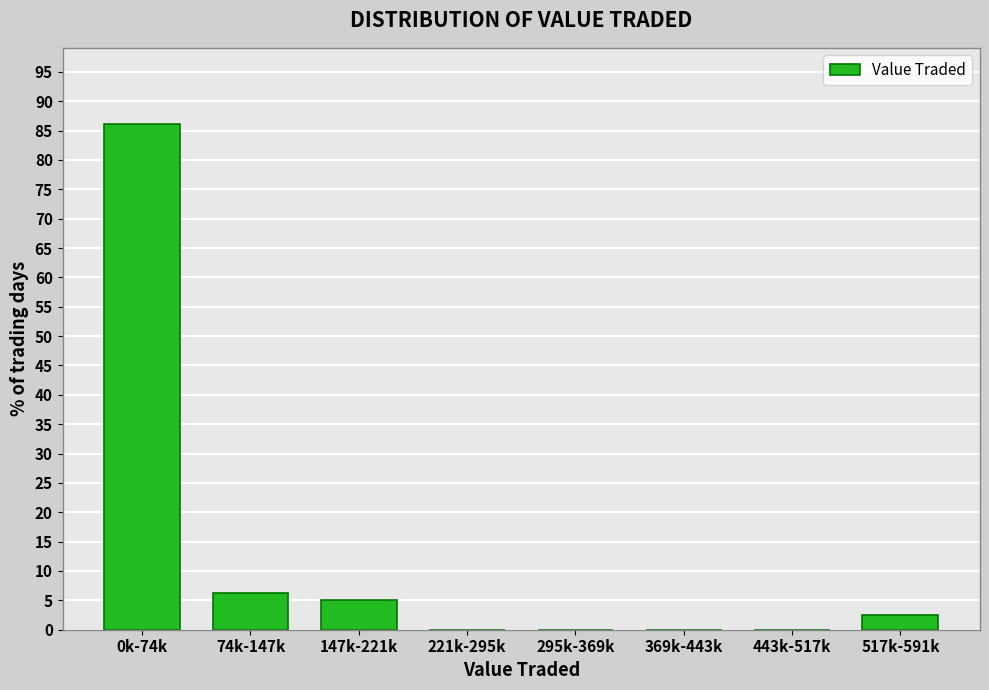

Reading left to right, transcribe all the data shown in this chart.

0k-74k=86.2	74k-147k=6.3	147k-221k=5.0	221k-295k=0.0	295k-369k=0.0	369k-443k=0.0	443k-517k=0.0	517k-591k=2.5